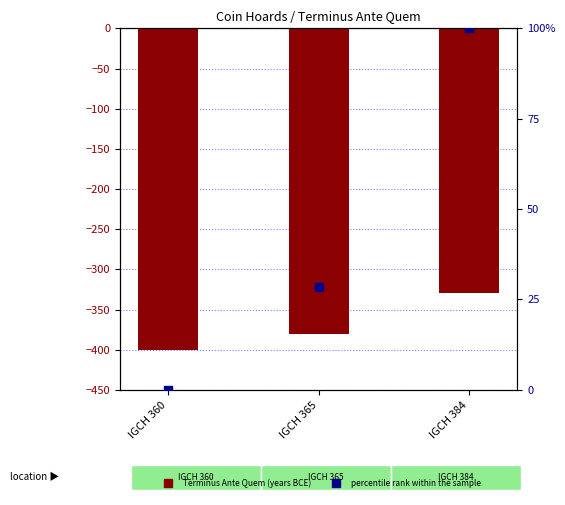

Which series has the widest spread of Y values?

percentile rank within the sample